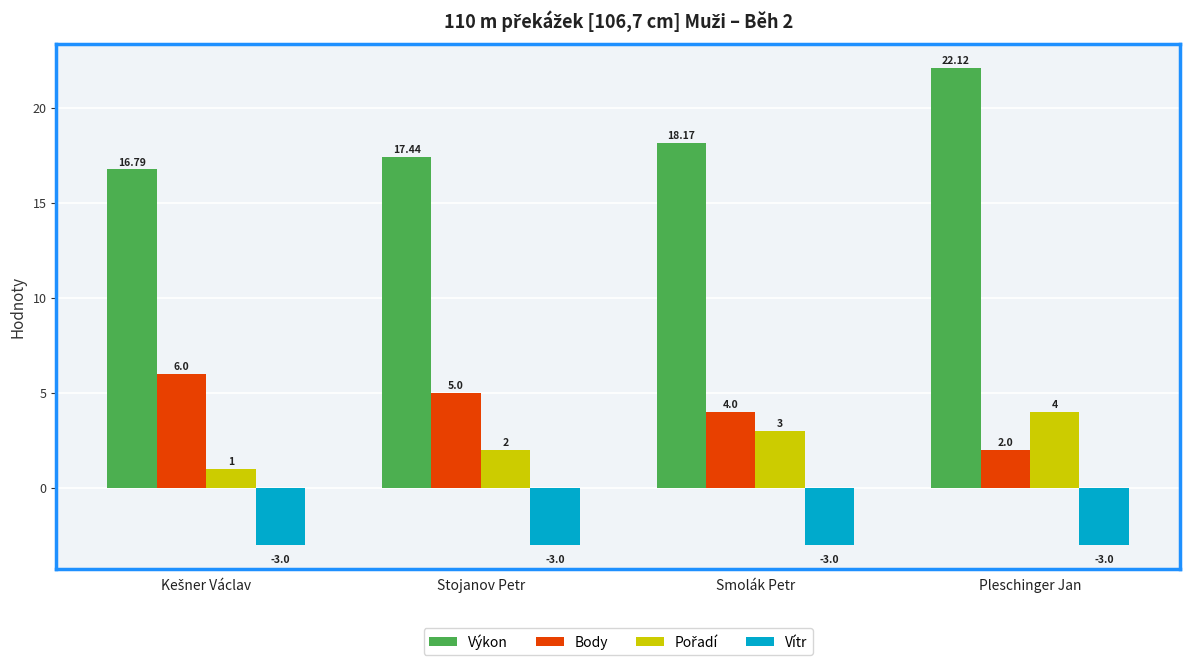

Is the value of Vítr at Stojanov Petr greater than the value of Body at Smolák Petr?

No